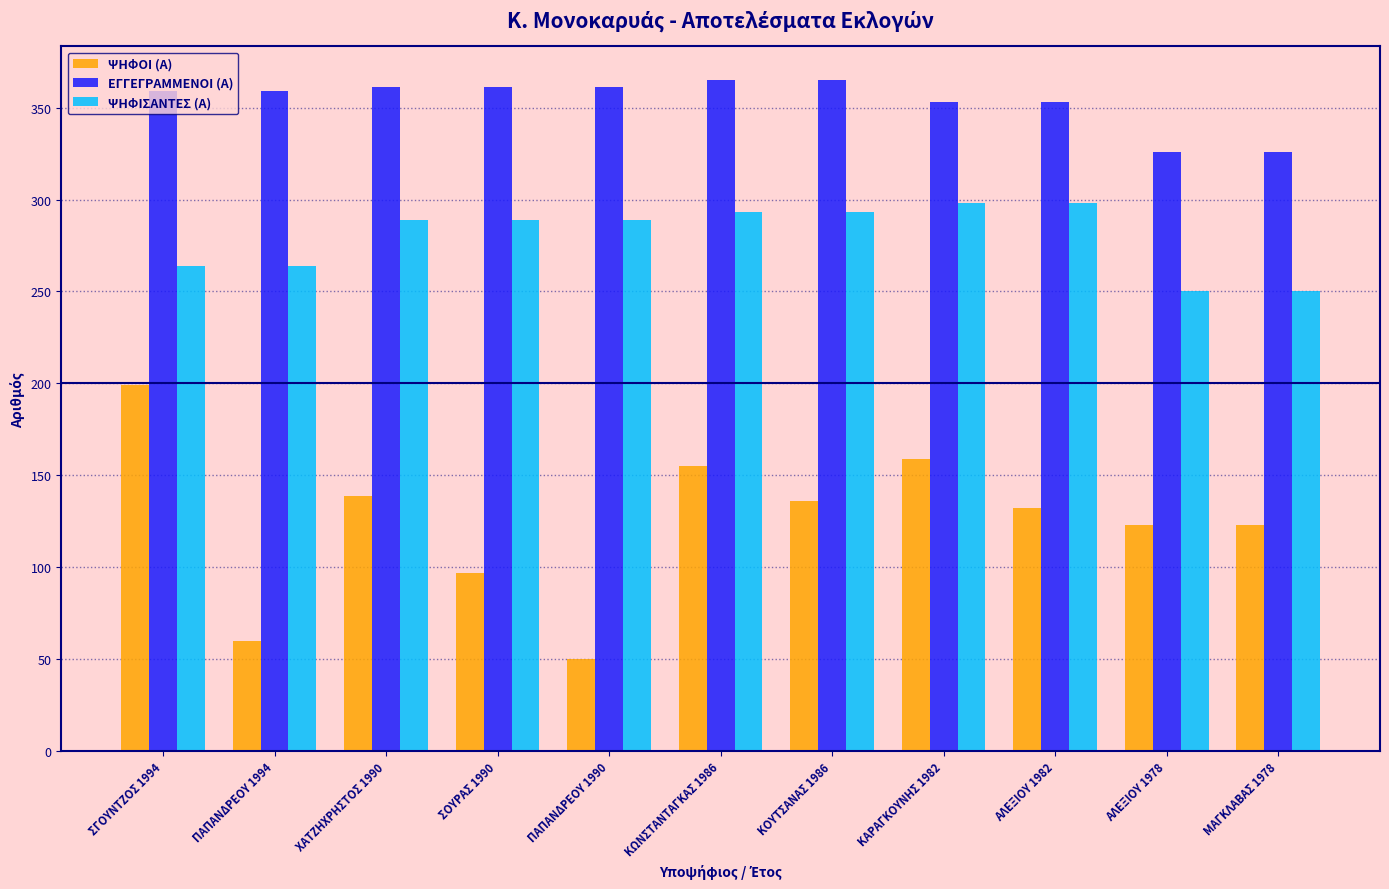

Reading left to right, transcribe all the data shown in this chart.

ΨΗΦΟΙ (Α): 199	60	139	97	50	155	136	159	132	123	123
ΕΓΓΕΓΡΑΜΜΕΝΟΙ (Α): 359	359	361	361	361	365	365	353	353	326	326
ΨΗΦΙΣΑΝΤΕΣ (Α): 264	264	289	289	289	293	293	298	298	250	250